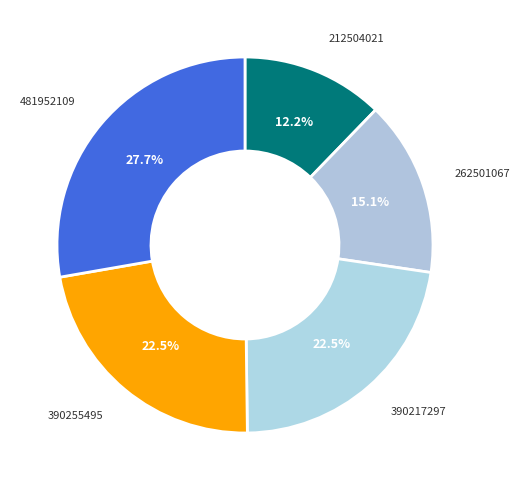

Is 390217297 the majority of the pie?

No